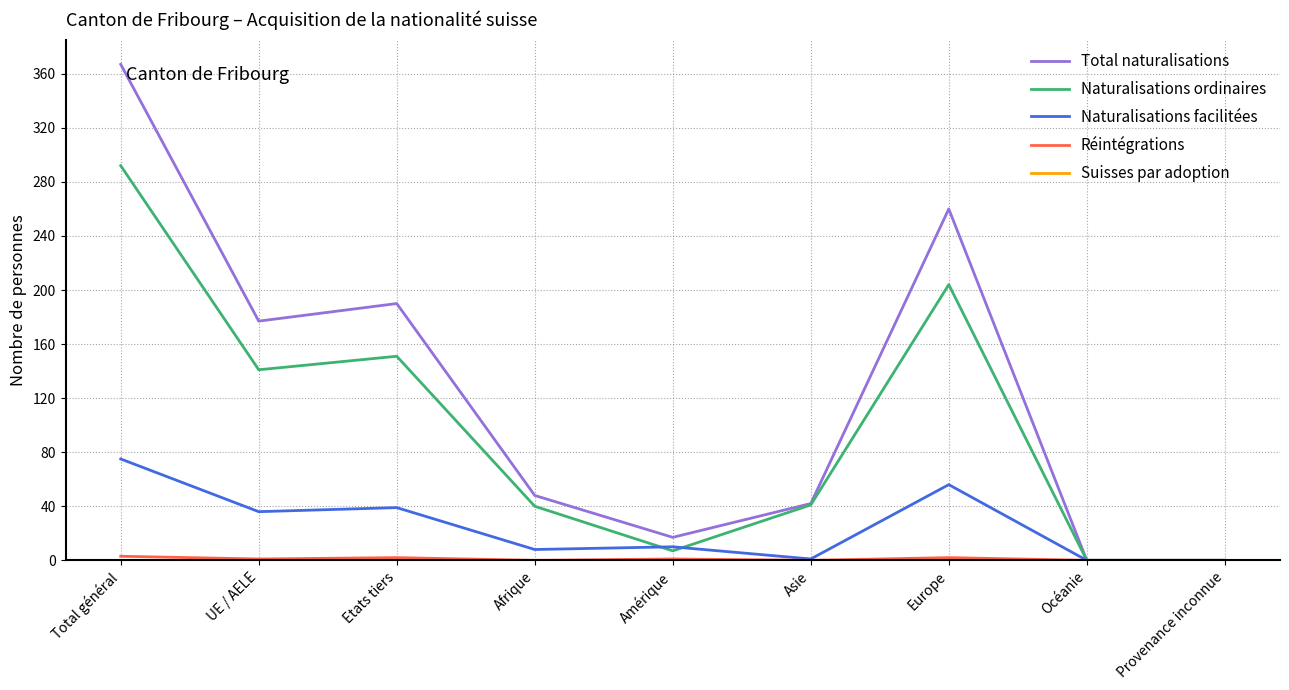

At which label does Naturalisations facilitées first exceed 10?

Total général